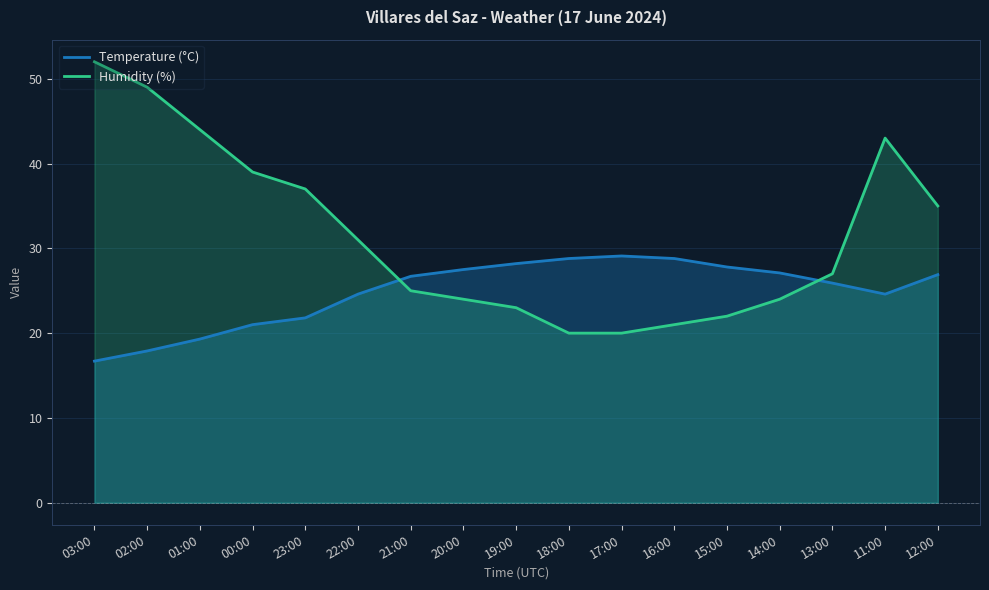

True or false: Humidity (%) has more than 0 interior local peaks.

True